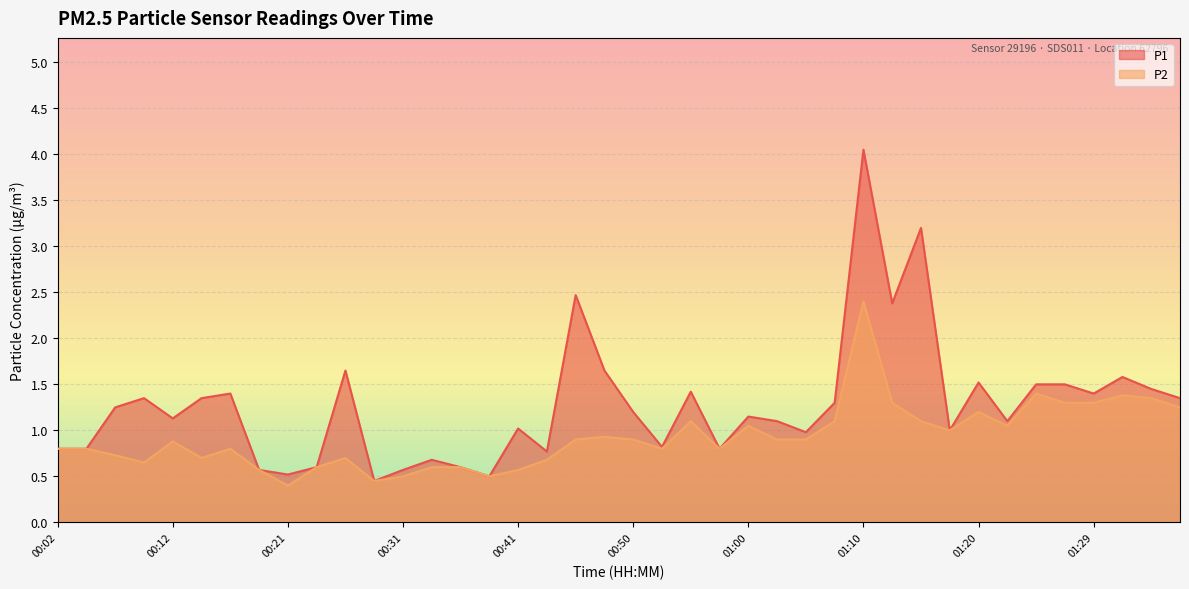

Reading left to right, transcribe all the data shown in this chart.

P1: 00:02=0.8	00:04=0.8	00:07=1.2	00:09=1.4	00:12=1.1	00:14=1.4	00:16=1.4	00:19=0.6	00:21=0.5	00:24=0.6	00:26=1.6	00:29=0.5	00:31=0.6	00:33=0.7	00:36=0.6	00:38=0.5	00:41=1.0	00:43=0.8	00:45=2.5	00:48=1.6	00:50=1.2	00:53=0.8	00:55=1.4	00:58=0.8	01:00=1.1	01:02=1.1	01:05=1.0	01:07=1.3	01:10=4.0	01:12=2.4	01:15=3.2	01:17=1.0	01:20=1.5	01:22=1.1	01:24=1.5	01:27=1.5	01:29=1.4	01:32=1.6	01:34=1.4	01:37=1.4
P2: 00:02=0.8	00:04=0.8	00:07=0.7	00:09=0.7	00:12=0.9	00:14=0.7	00:16=0.8	00:19=0.6	00:21=0.4	00:24=0.6	00:26=0.7	00:29=0.5	00:31=0.5	00:33=0.6	00:36=0.6	00:38=0.5	00:41=0.6	00:43=0.7	00:45=0.9	00:48=0.9	00:50=0.9	00:53=0.8	00:55=1.1	00:58=0.8	01:00=1.1	01:02=0.9	01:05=0.9	01:07=1.1	01:10=2.4	01:12=1.3	01:15=1.1	01:17=1.0	01:20=1.2	01:22=1.1	01:24=1.4	01:27=1.3	01:29=1.3	01:32=1.4	01:34=1.4	01:37=1.2